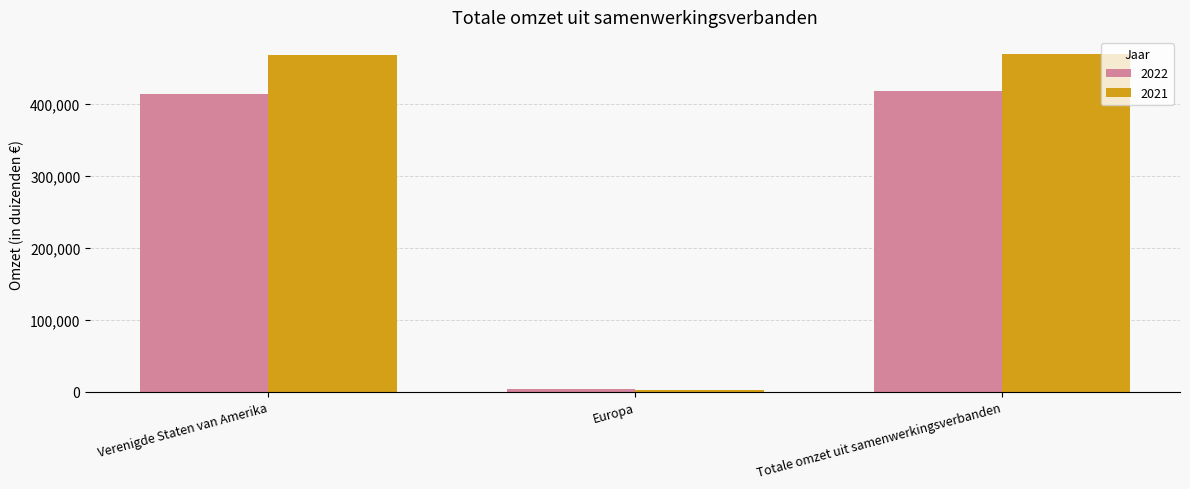

How many bars are there in each group?

2